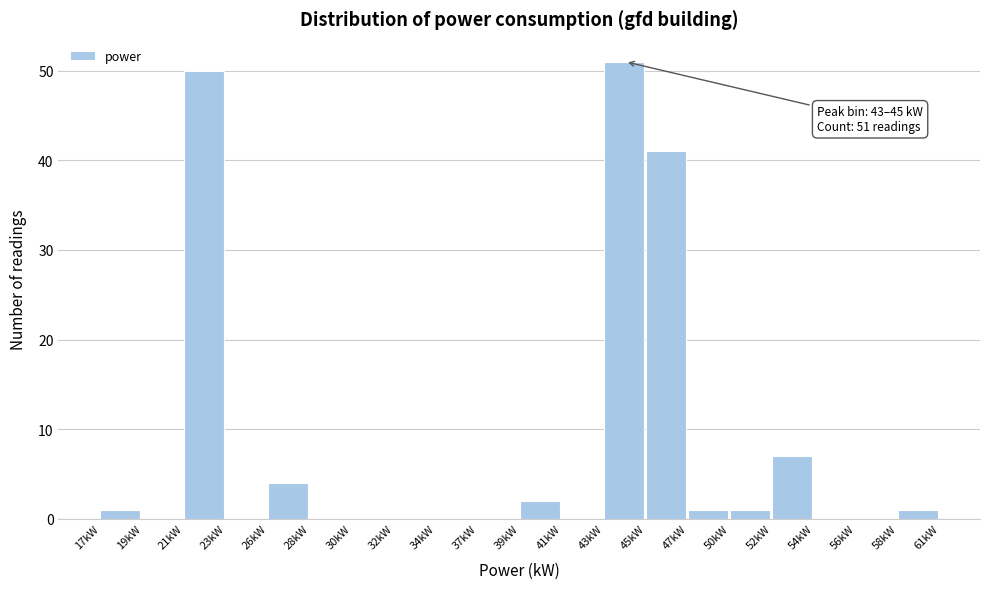

Reading left to right, transcribe all the data shown in this chart.

17kW=1	19kW=0	21kW=50	23kW=0	26kW=4	28kW=0	30kW=0	32kW=0	34kW=0	37kW=0	39kW=2	41kW=0	43kW=51	45kW=41	47kW=1	50kW=1	52kW=7	54kW=0	56kW=0	58kW=1